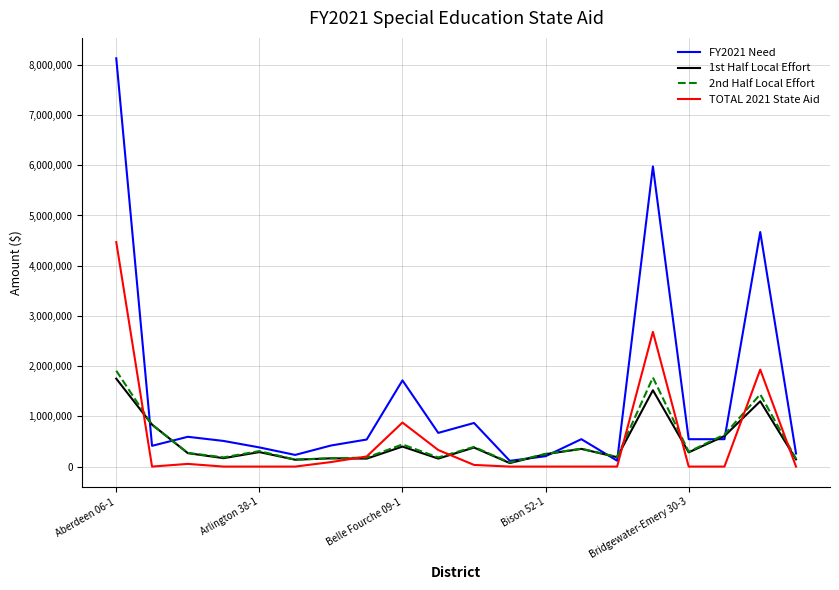

What are all the series names shown in the legend?

FY2021 Need, 1st Half Local Effort, 2nd Half Local Effort, TOTAL 2021 State Aid